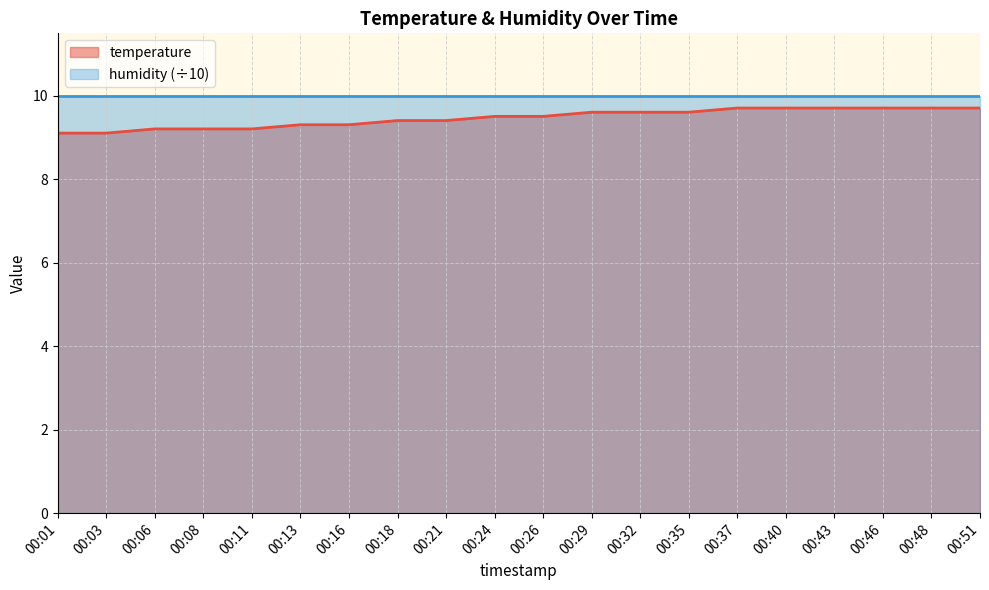

Is it true that the value at 00:16 is 2.8?

False